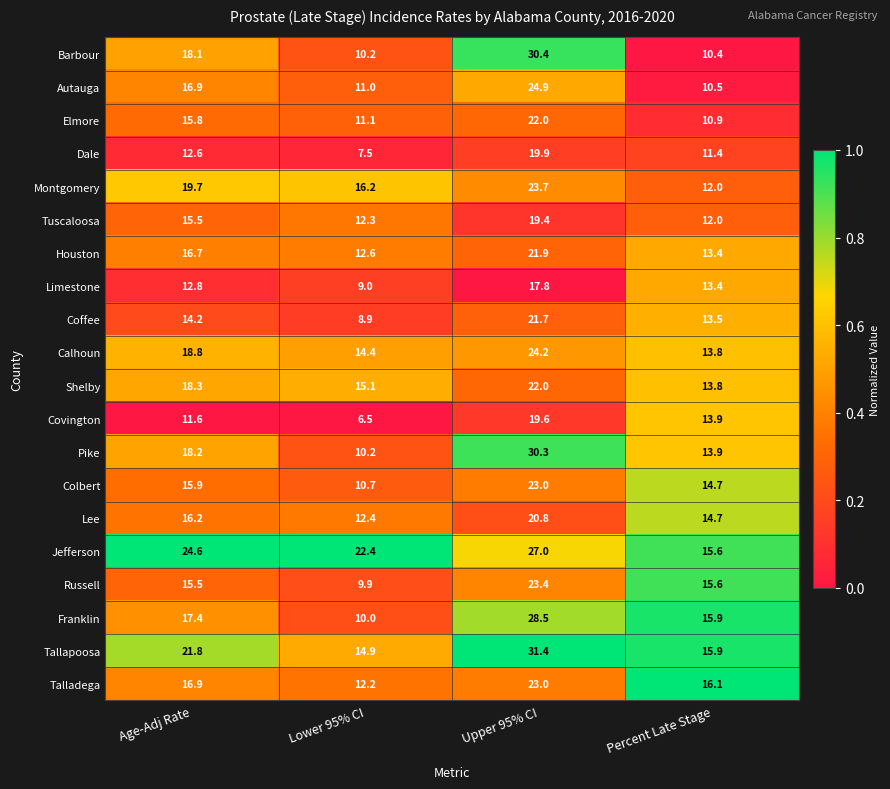

Which series has the largest range (max minus min)?

Barbour